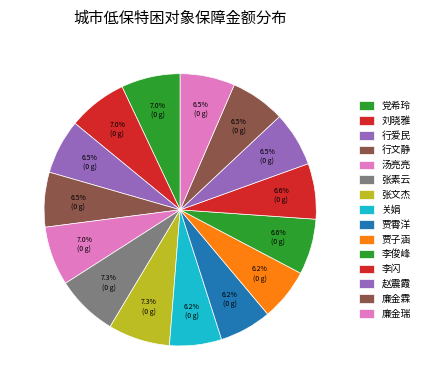

What percentage is the 关娟 slice, to the nearest percent?

6%